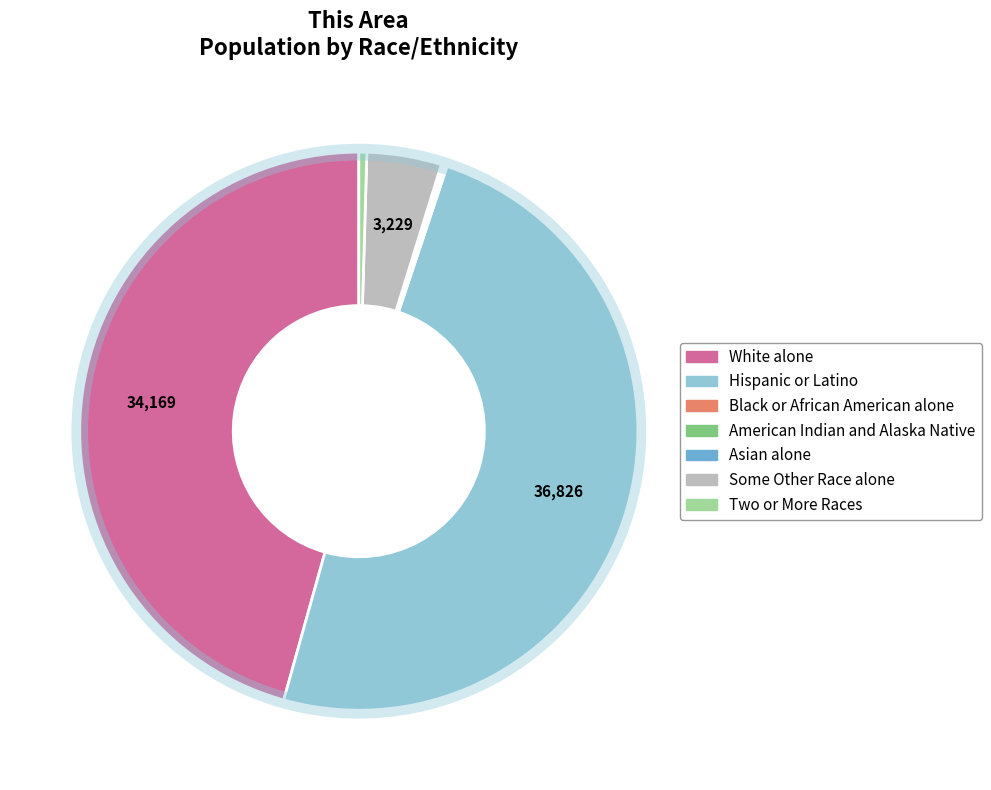

Is it true that Some Other Race alone is 4% of the pie?

True